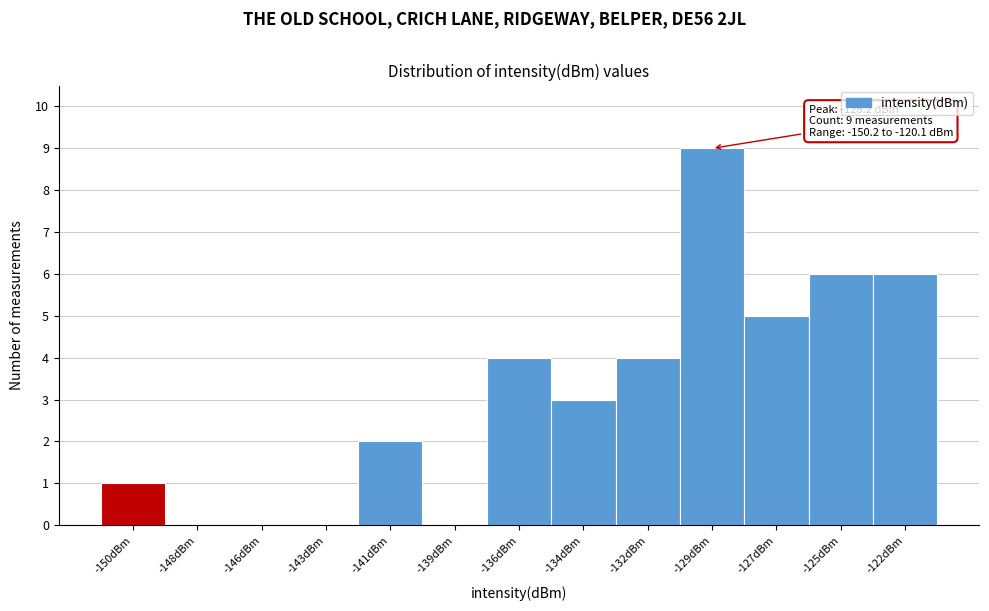

Reading right to left, extract all data points from this chart.

-122dBm=6	-125dBm=6	-127dBm=5	-129dBm=9	-132dBm=4	-134dBm=3	-136dBm=4	-139dBm=0	-141dBm=2	-143dBm=0	-146dBm=0	-148dBm=0	-150dBm=1